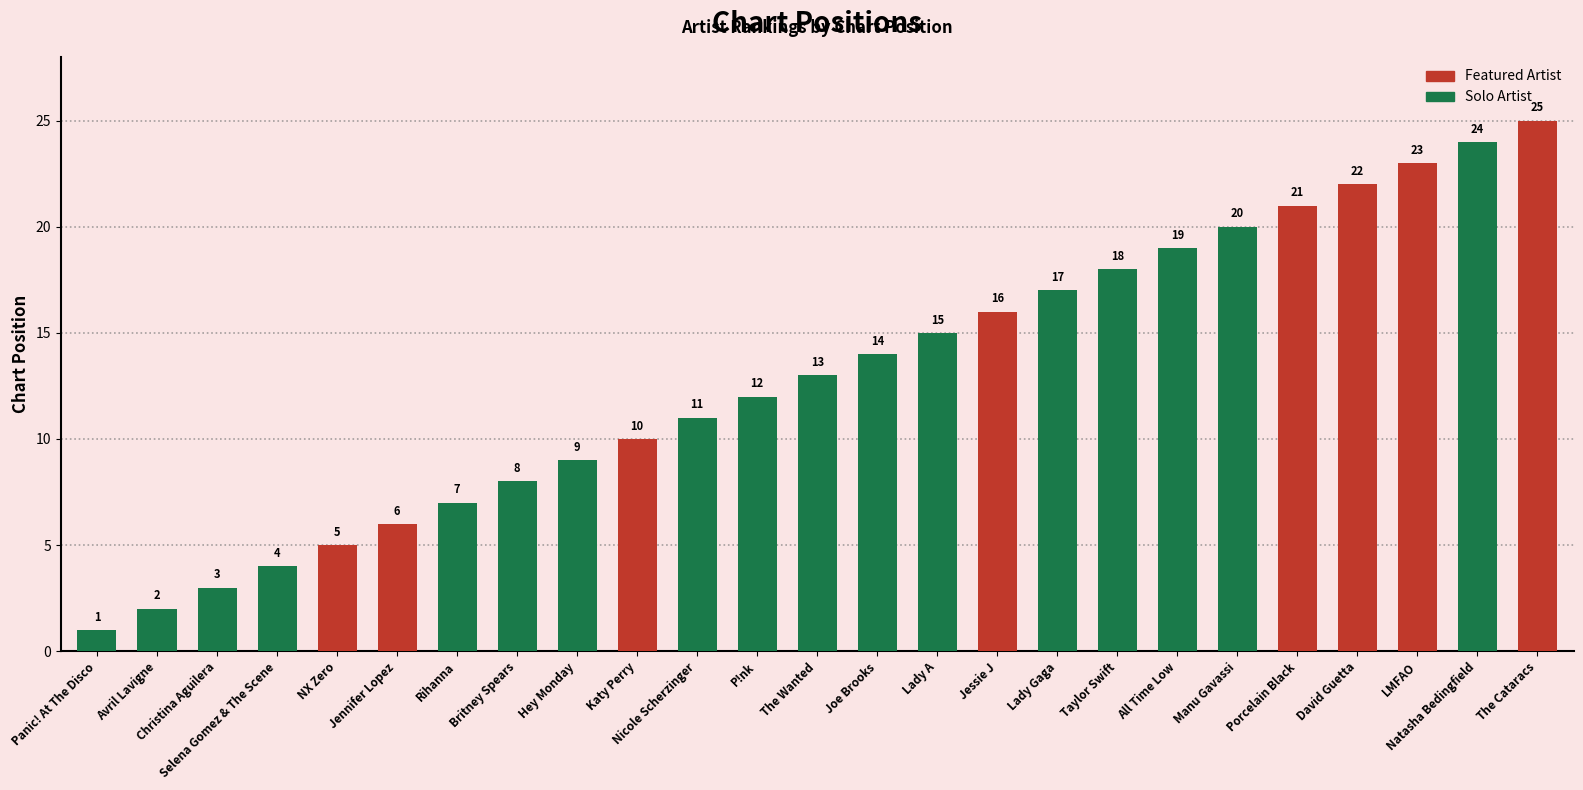

Is it true that the value at Selena Gomez & The Scene is 7?

False